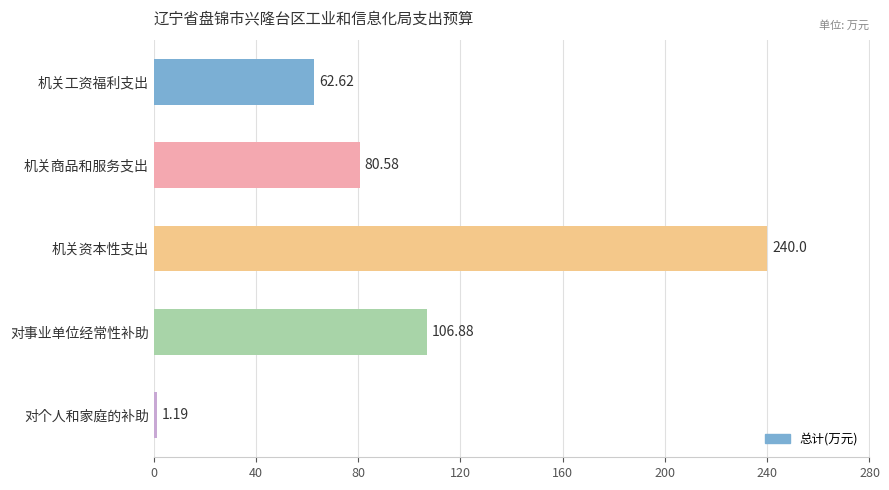

How many categories are shown in the chart?

5